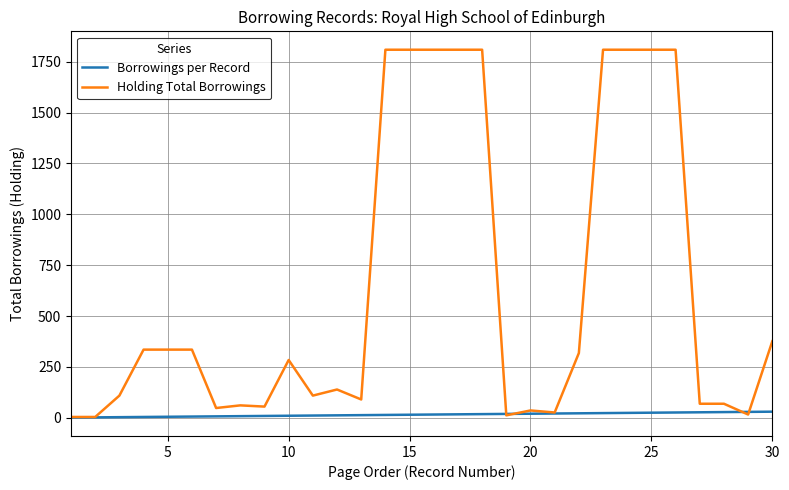

What is the highest value of the Holding Total Borrowings series?

1809